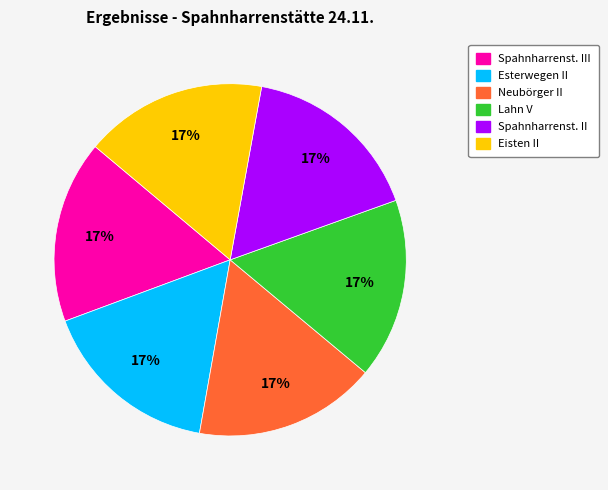

To the nearest percent, what is the average slice percentage?

17%